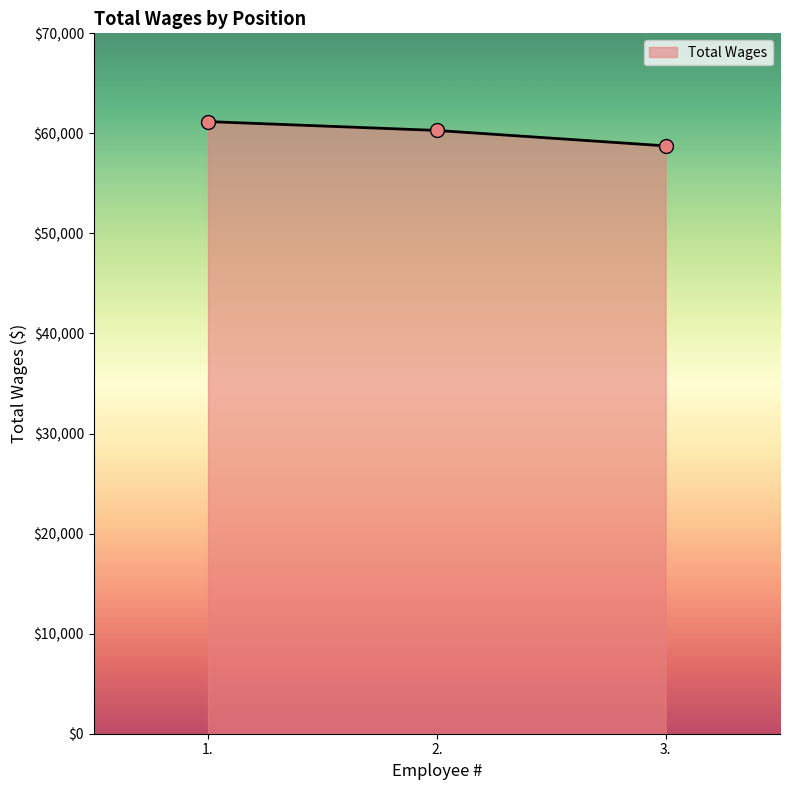

Which has a higher value, 2. or 3.?

2.